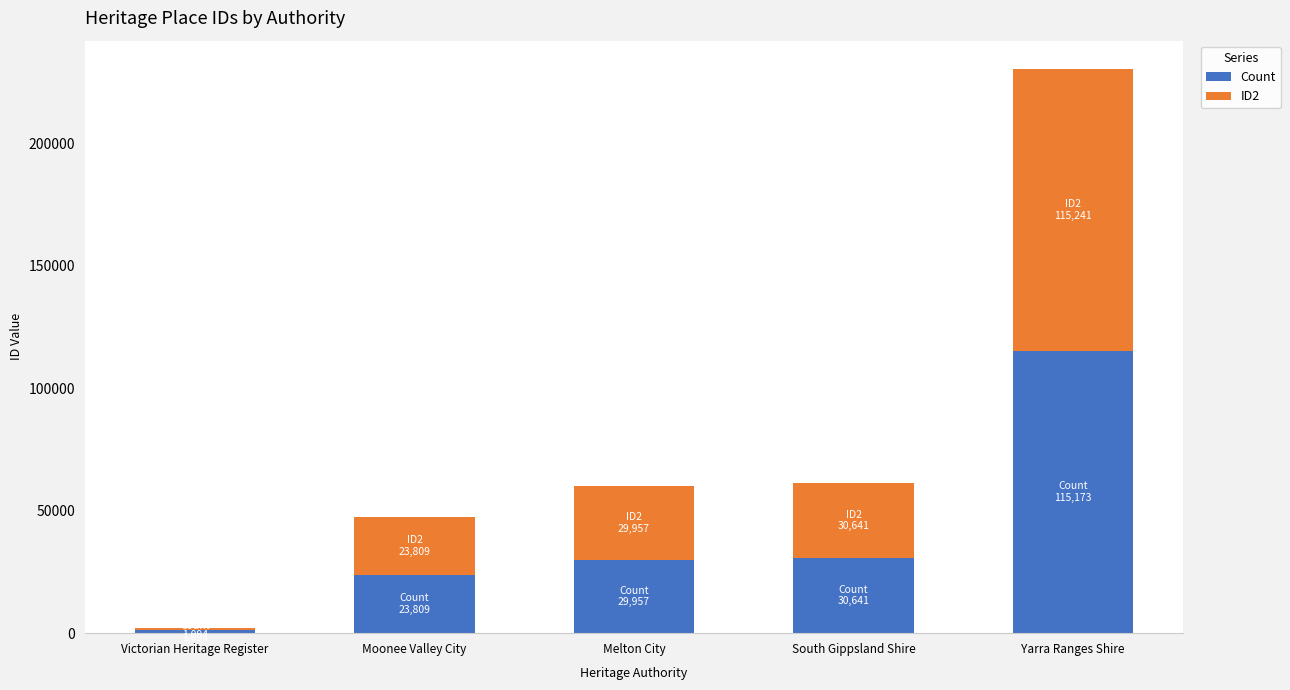

Count the number of categories in the chart.

5